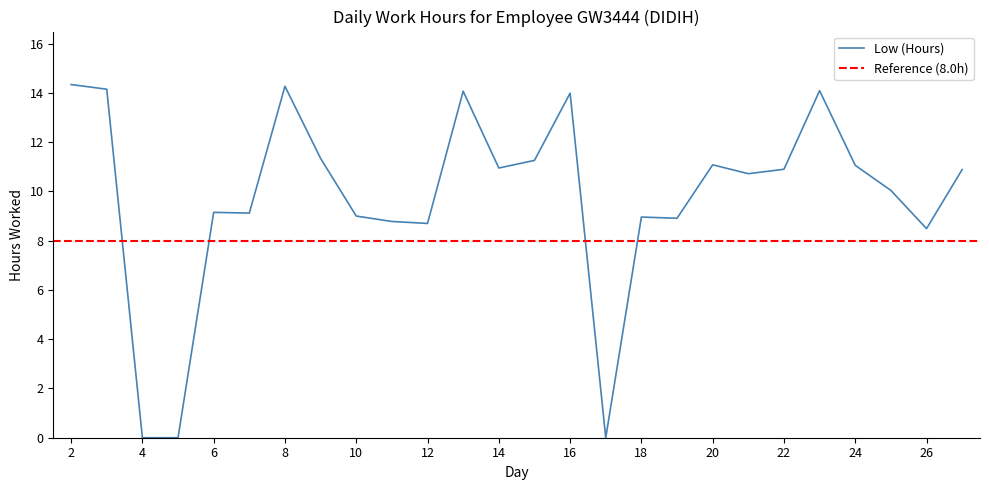

Which has a higher value, 5 or 13?

13